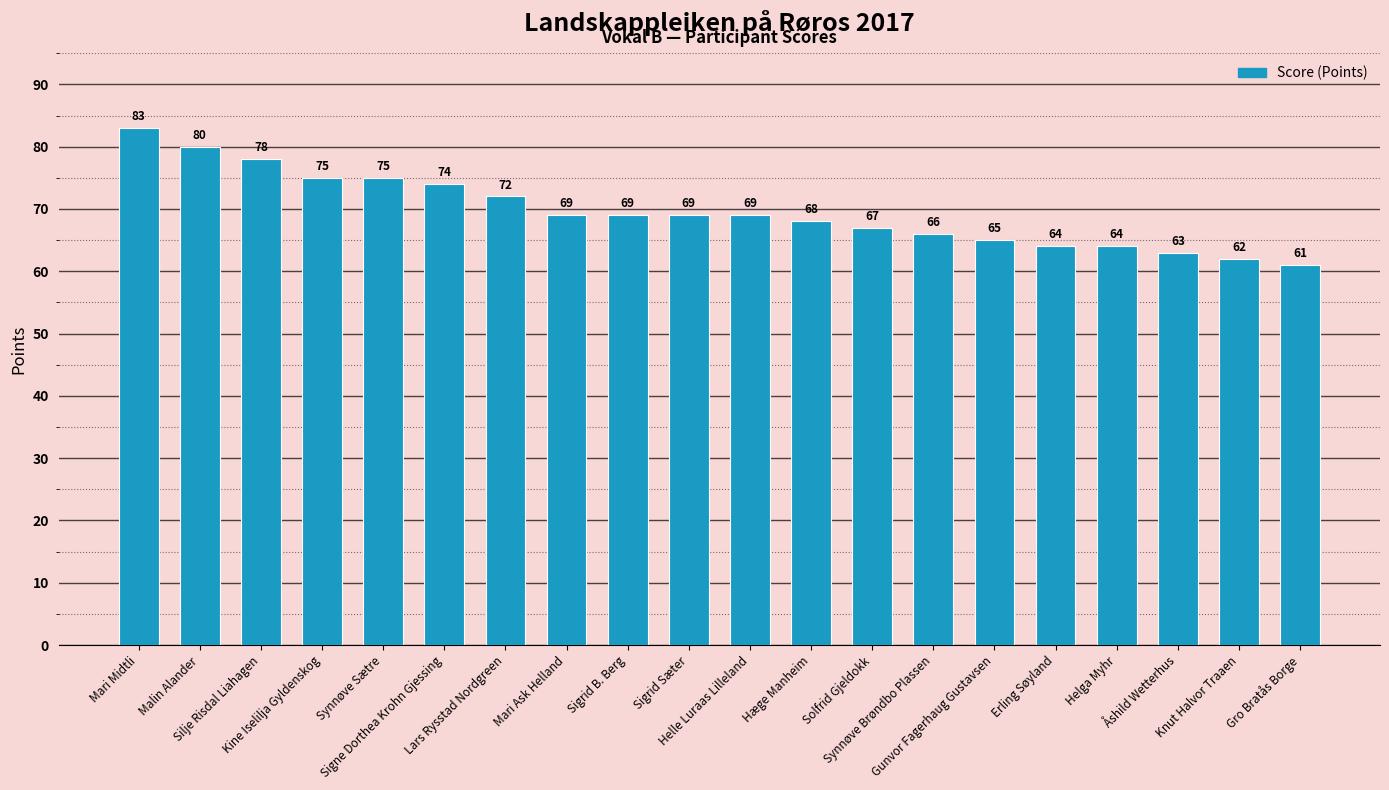

How many bars are there in total?

20